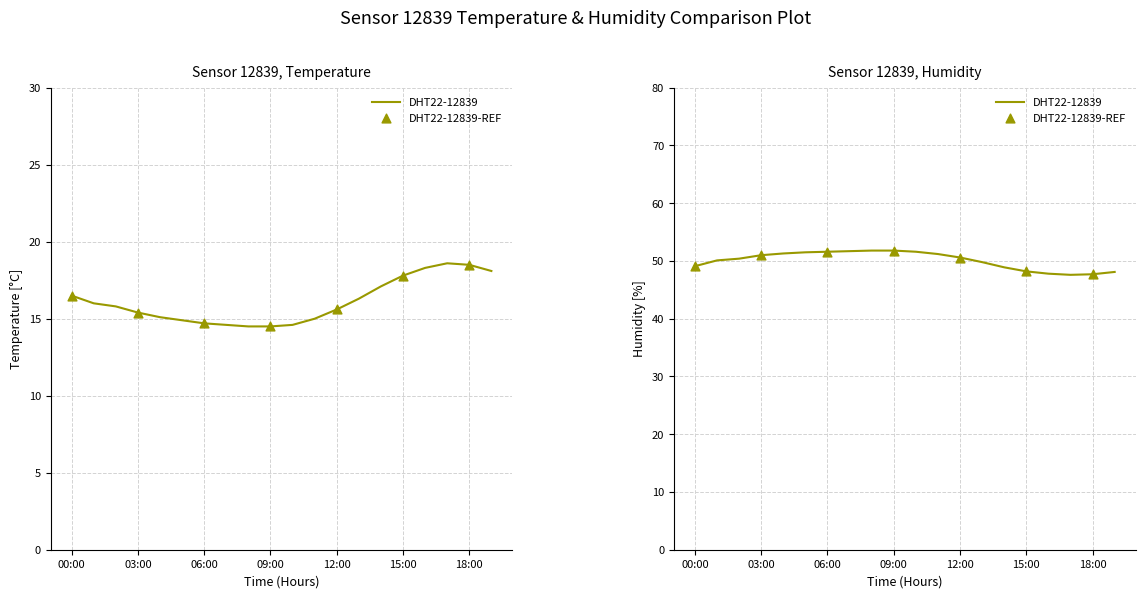

Which series contains the lowest Y value?

temperature